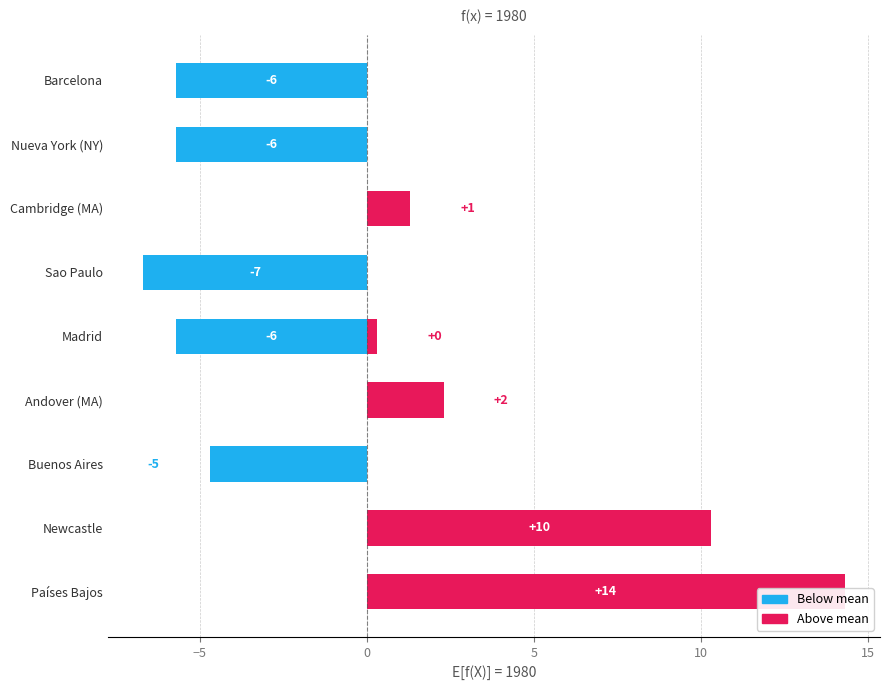

Count the number of data series in this chart.

1